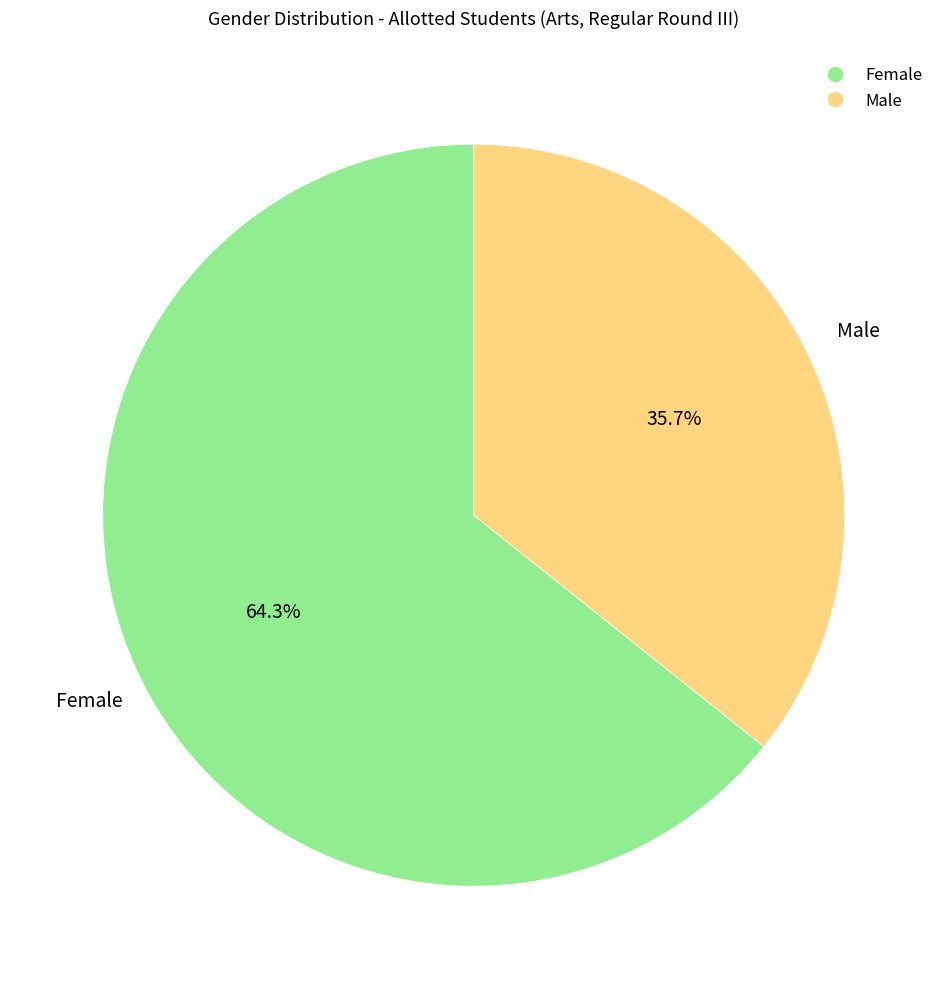

What is the ratio of the value at Male to the value at Female?

0.6